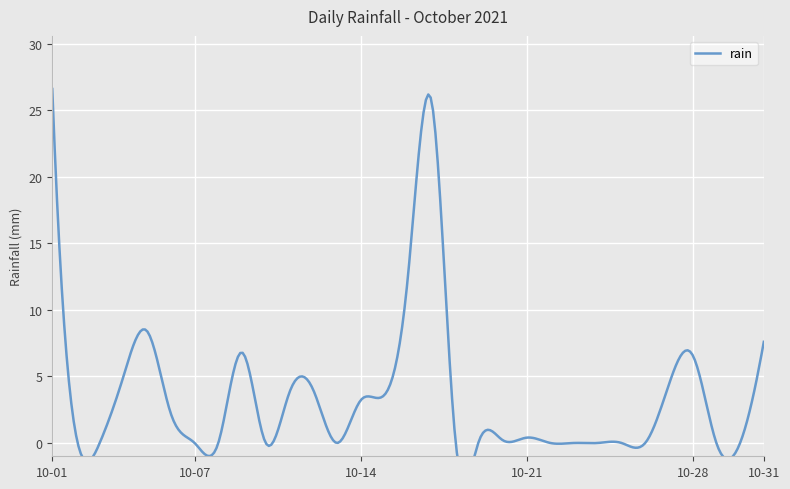

What is the difference between the maximum and minimum values?

26.6